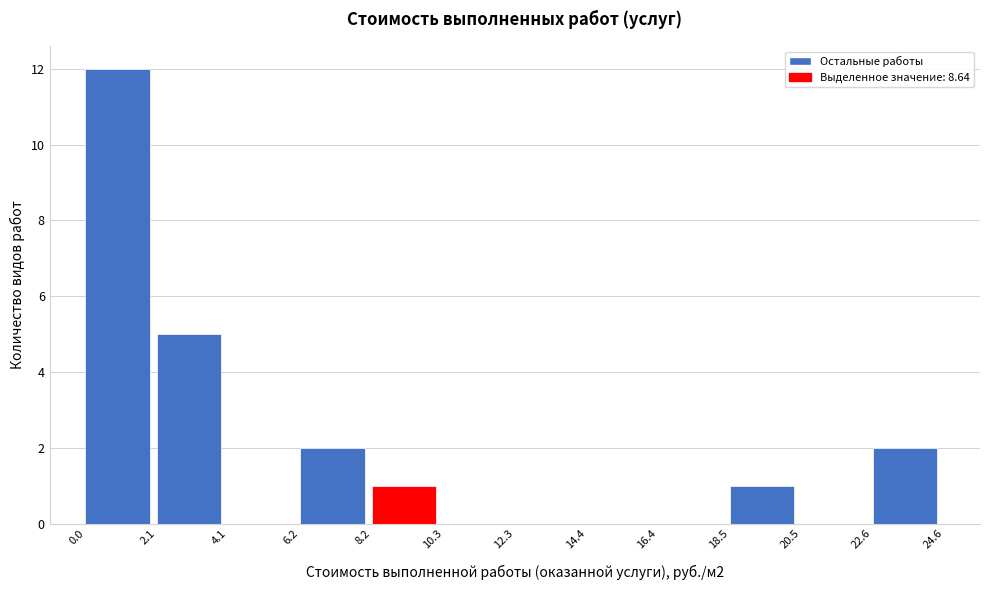

Over which range of the x-axis is the bar tallest?

0.0 to 2.1